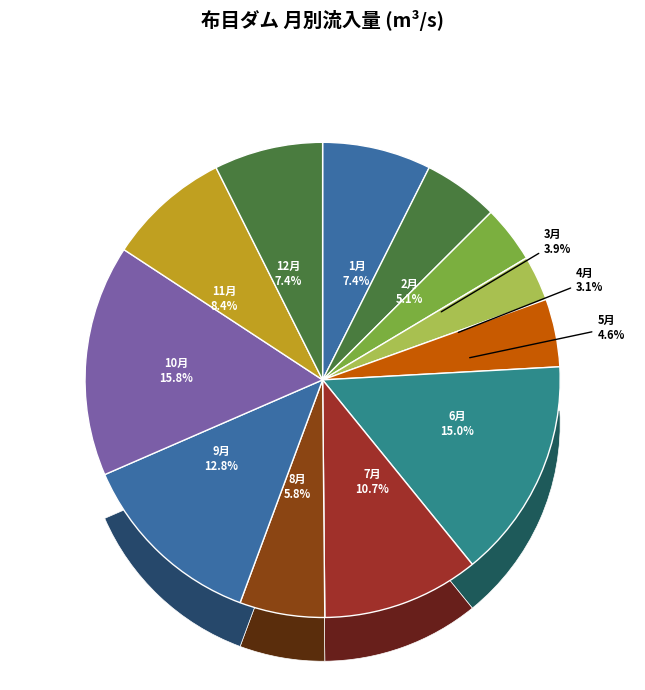

Which slice is the smallest?

4月